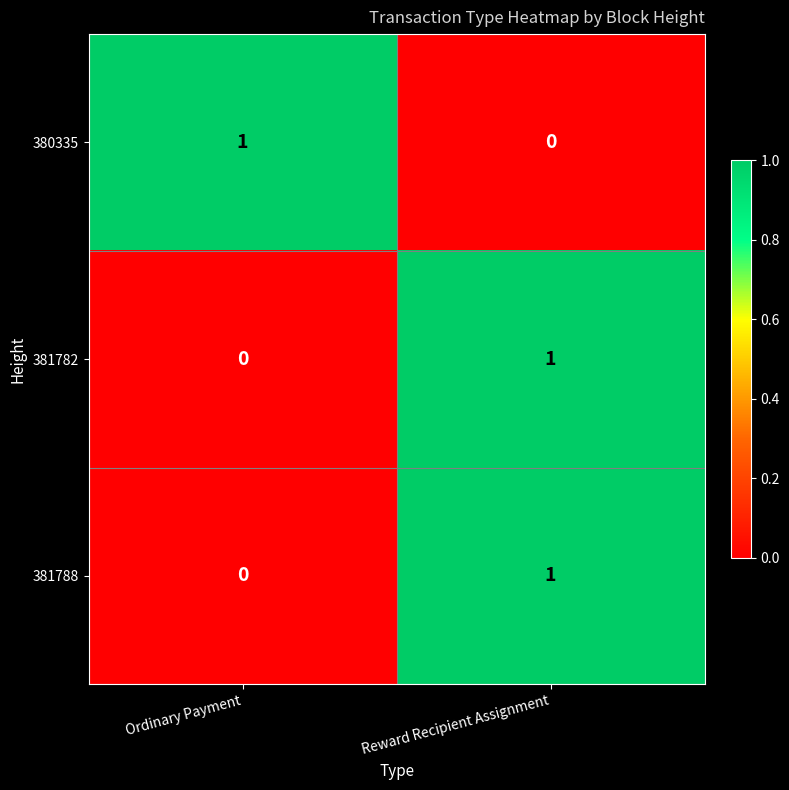

What is the difference between the highest and lowest values at Ordinary Payment?

1